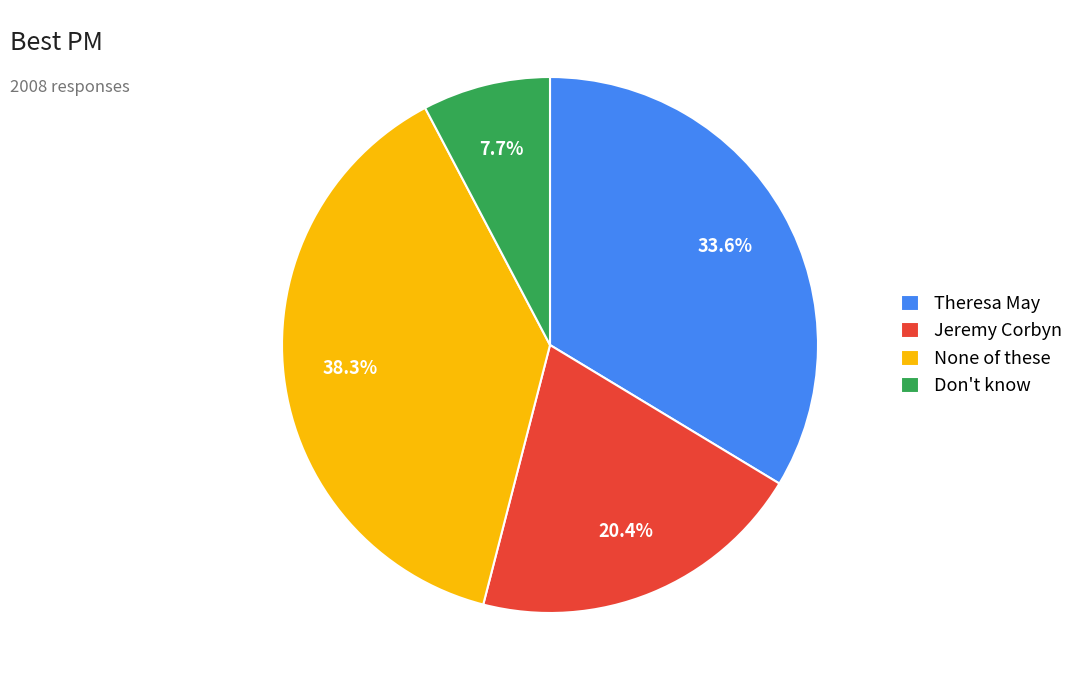

Does Theresa May represent more than half of the total?

No